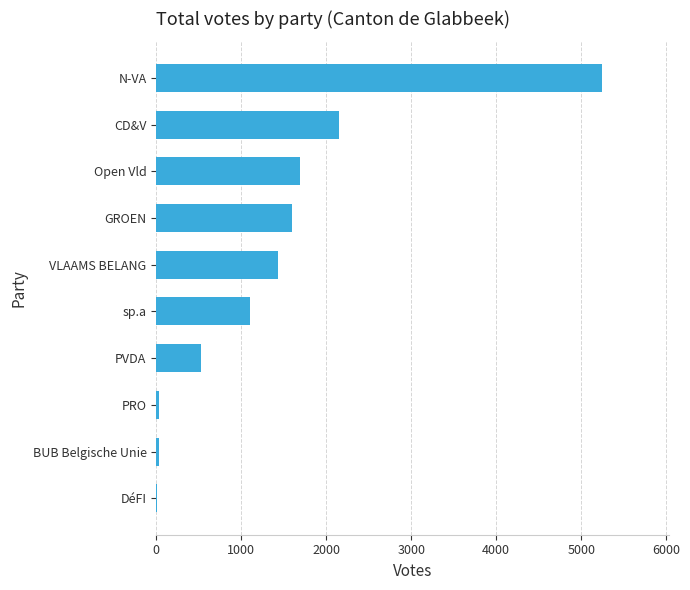

Where is the data nearest to the value 2629?

CD&V